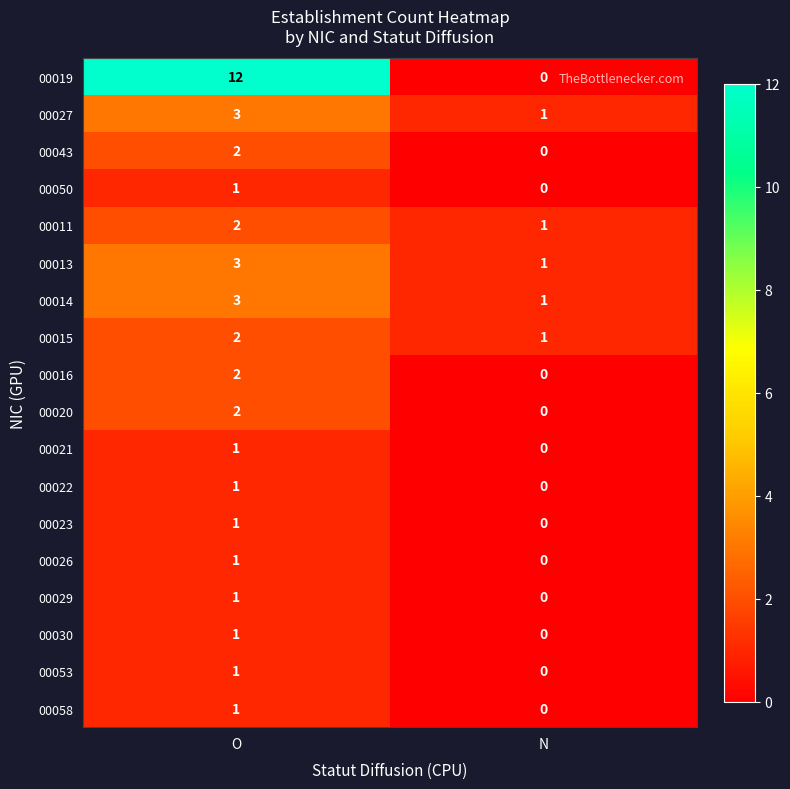

Which series has the largest range (max minus min)?

00019